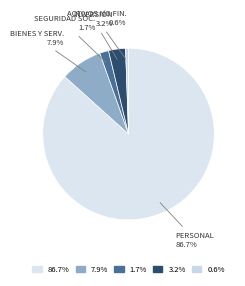

Is there any slice that represents more than half of the pie?

Yes